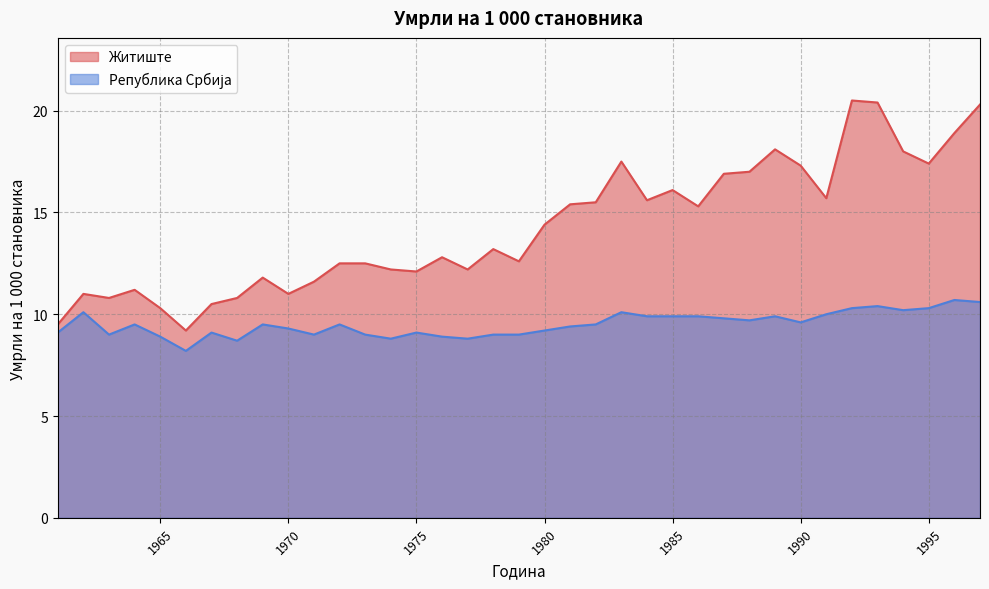

Which label corresponds to the smallest value in the chart?

1966